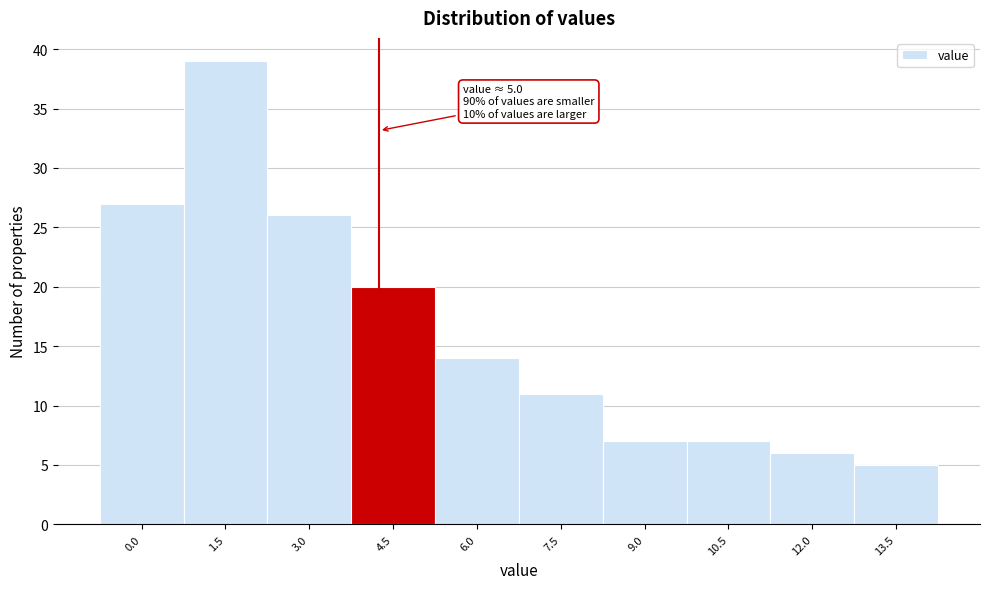

Reading right to left, list all the values displayed in this chart.

13.5=5	12.0=6	10.5=7	9.0=7	7.5=11	6.0=14	4.5=20	3.0=26	1.5=39	0.0=27